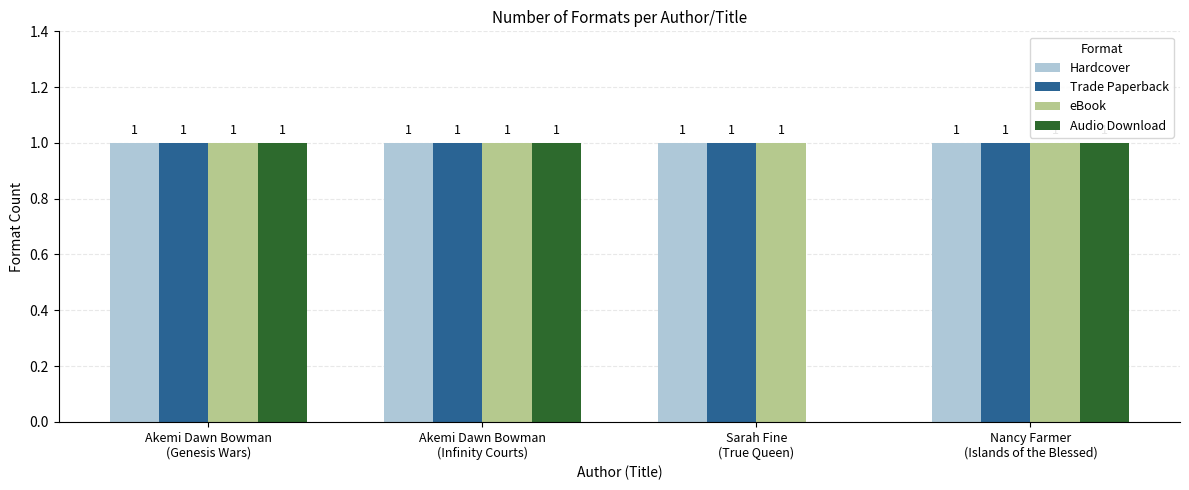

How many groups of bars are there?

4